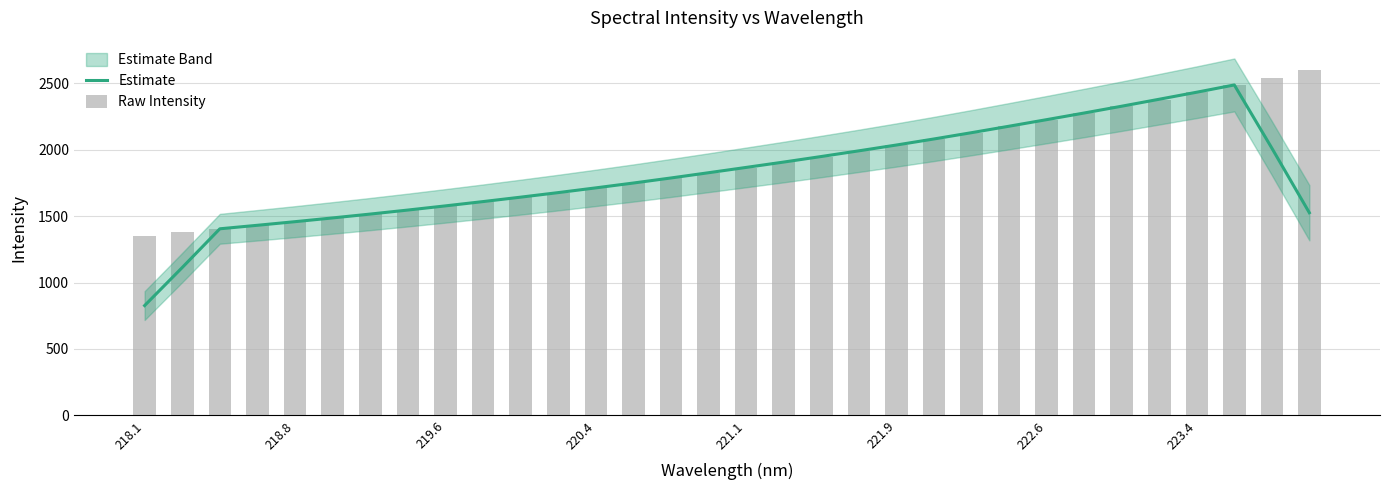

Reading left to right, transcribe all the data shown in this chart.

Estimate: 826.8	1113.2	1404.7	1431.1	1458.3	1486.5	1515.6	1545.8	1577.2	1609.5	1642.8	1677.1	1712.7	1749.2	1787.2	1826.7	1866.6	1906.9	1948.7	1991.4	2035.2	2080.8	2128.1	2176.7	2226.1	2276.1	2327.3	2379.7	2432.7	2487.3	2011.9	1525.5
Raw Intensity: 1352.7	1378.4	1402.9	1432.0	1457.4	1485.1	1514.0	1544.2	1577.1	1608.4	1642.2	1675.5	1710.7	1748.3	1786.8	1824.5	1865.8	1908.0	1948.0	1988.3	2033.4	2079.3	2127.0	2175.9	2224.8	2276.3	2326.4	2377.1	2431.8	2487.1	2541.0	2599.4